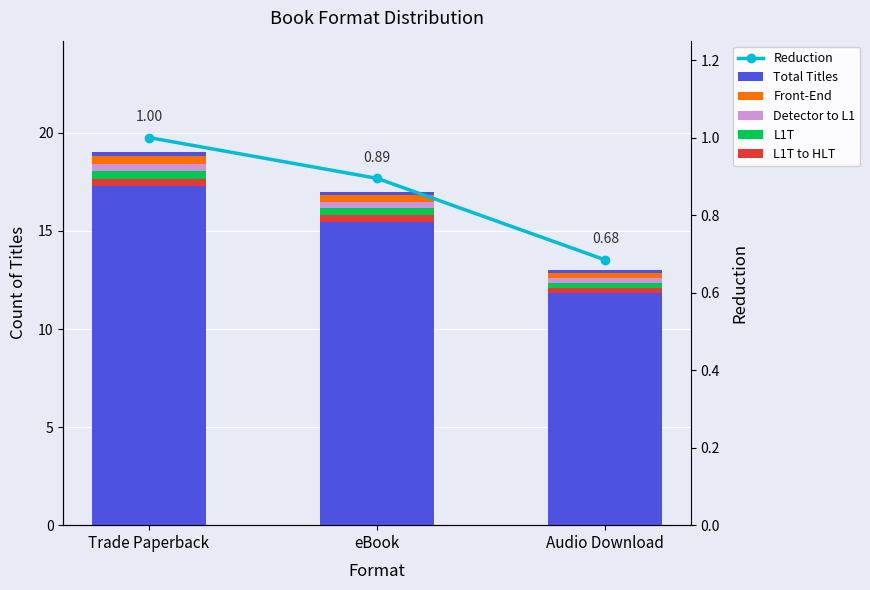

What is the label of the 2nd bar from the left?

eBook